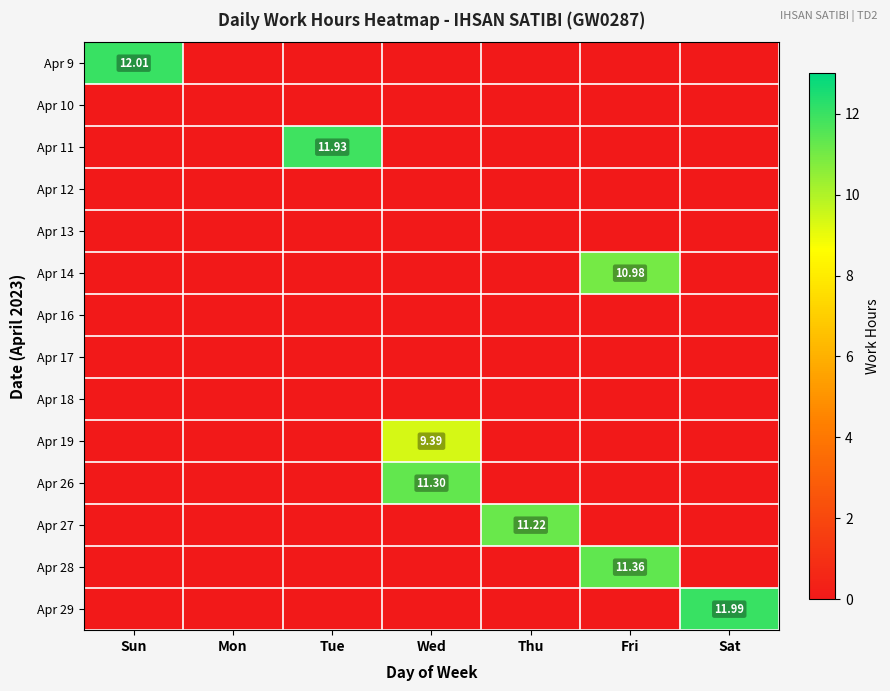

At which category is the sum across all series the highest?

Fri